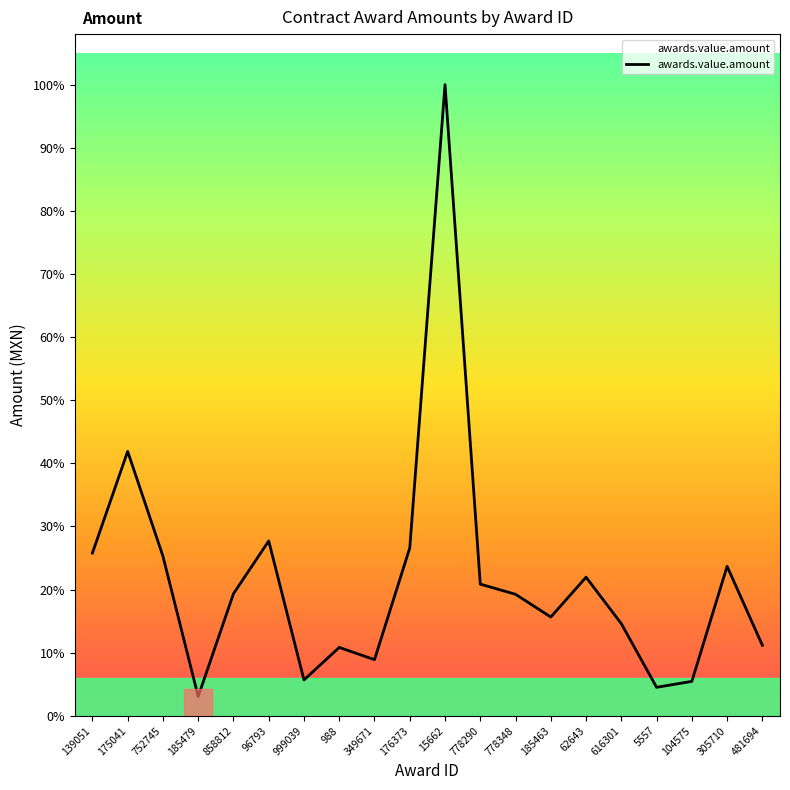

Rank the categories by value from lowest to highest.

185479, 5557, 104575, 999039, 349671, 988, 481694, 616301, 185463, 778348, 858812, 778290, 62643, 305710, 752745, 139051, 176373, 96793, 175041, 15662